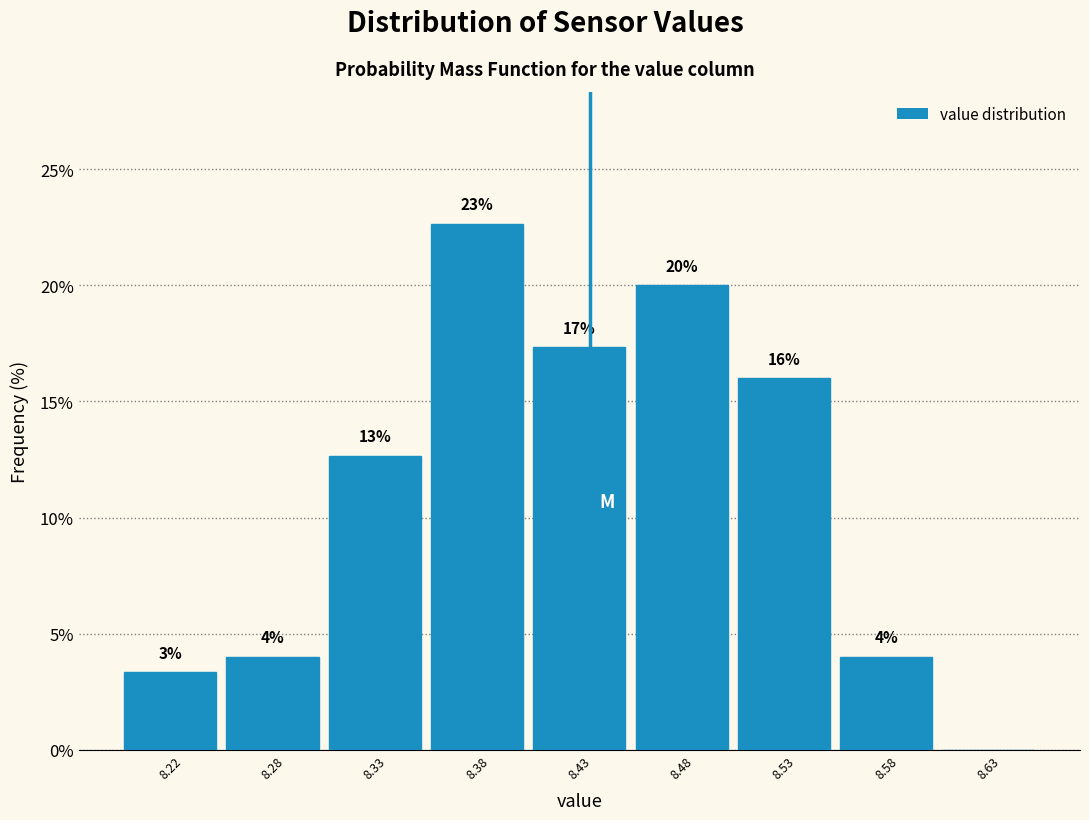

Which has a higher value, 8.38 or 8.33?

8.38